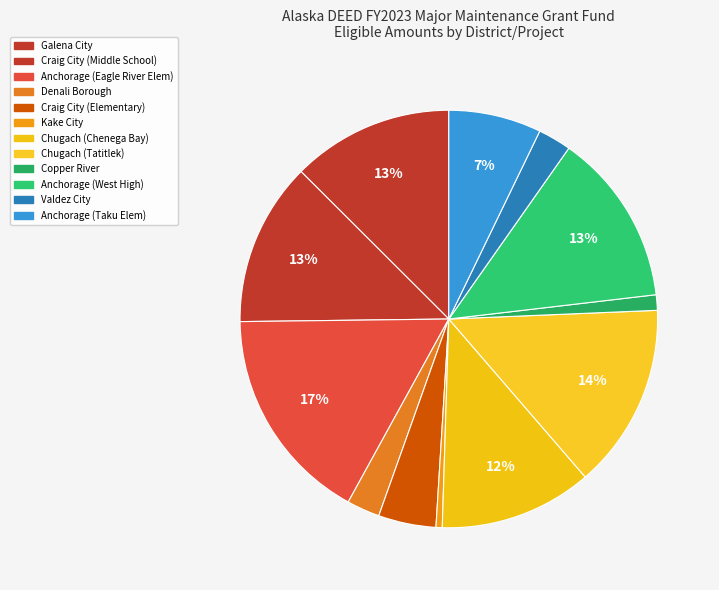

How many segments does this pie chart have?

12